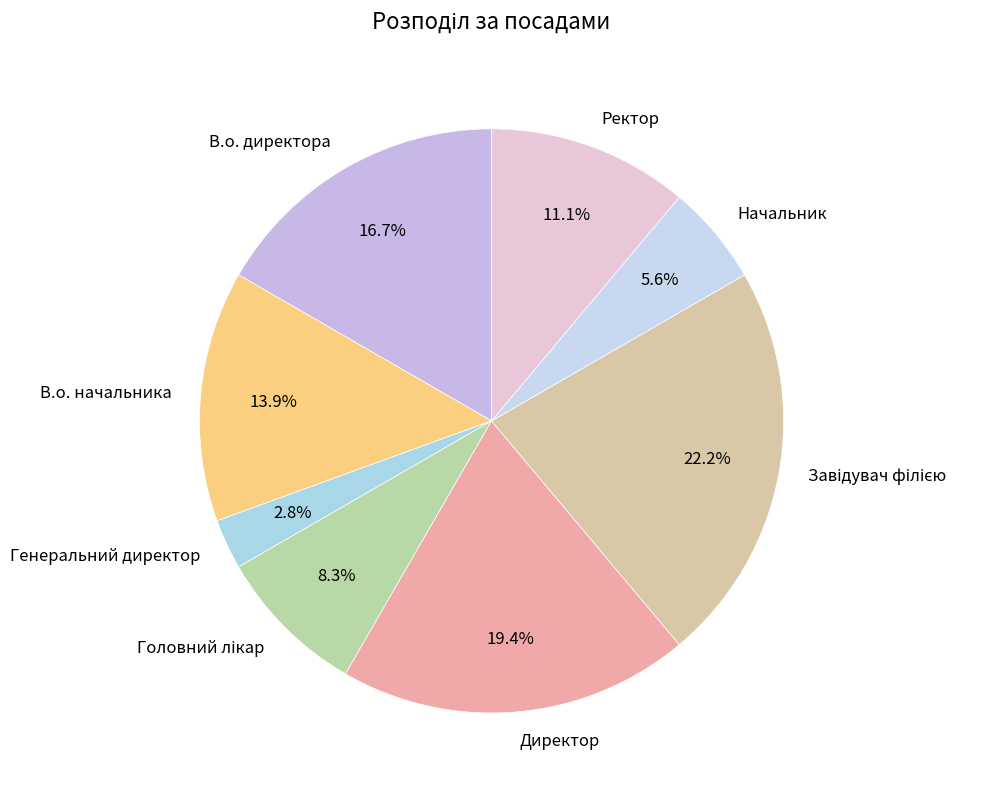

Is there any slice that represents more than half of the pie?

No